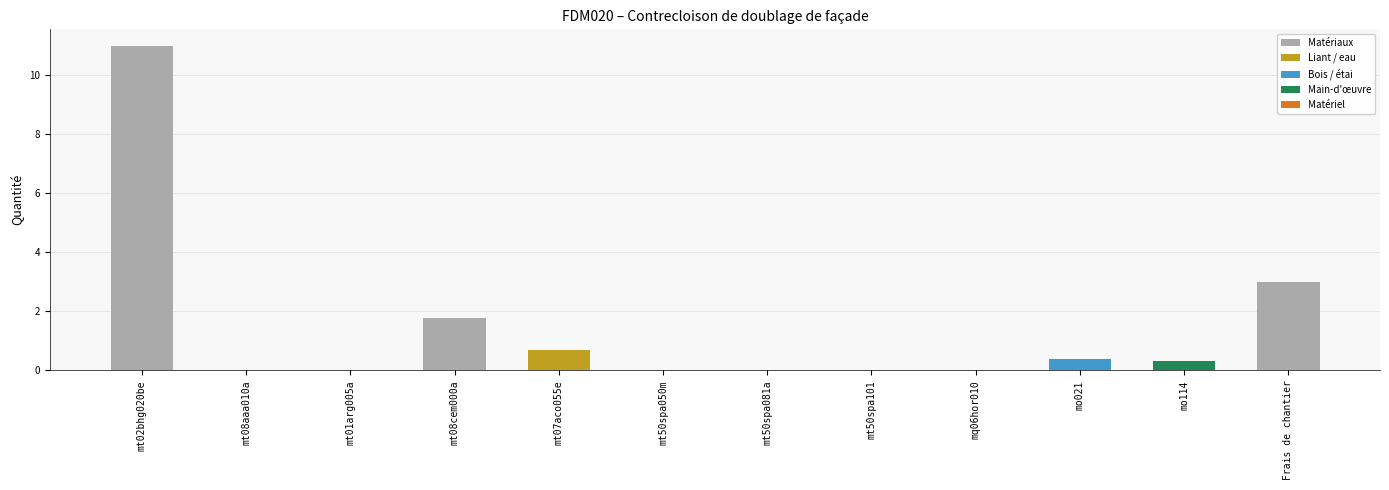

The value at mo021 is 0.4. True or false?

True